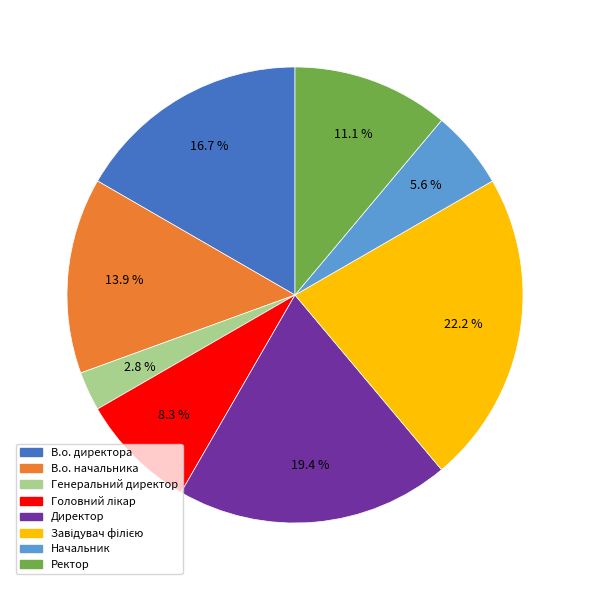

To the nearest percent, what is the combined percentage of Начальник and В.о. директора?

22%